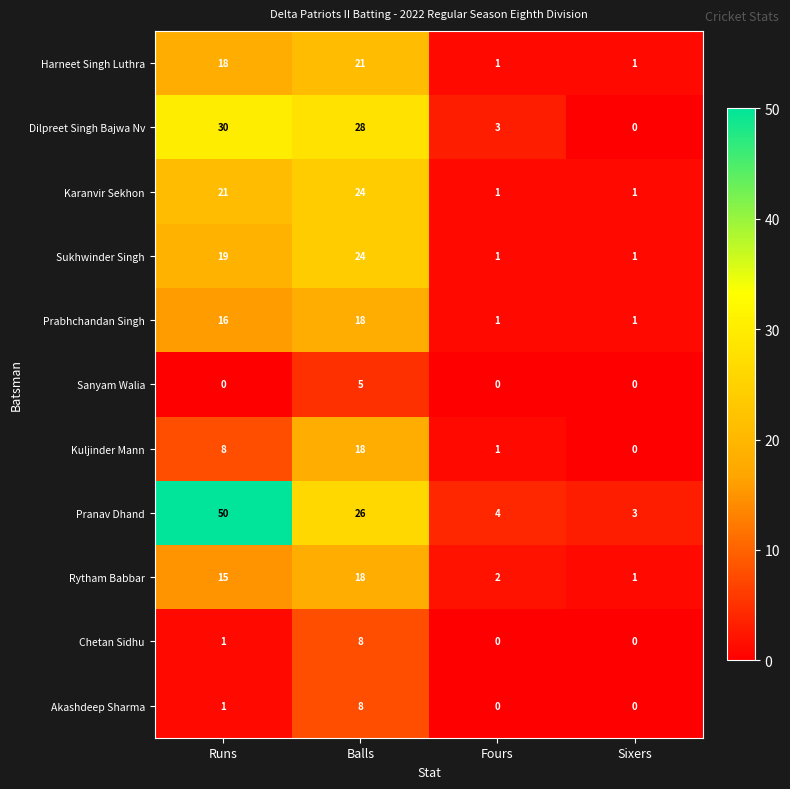

What is the sum of all Pranav Dhand values?

83